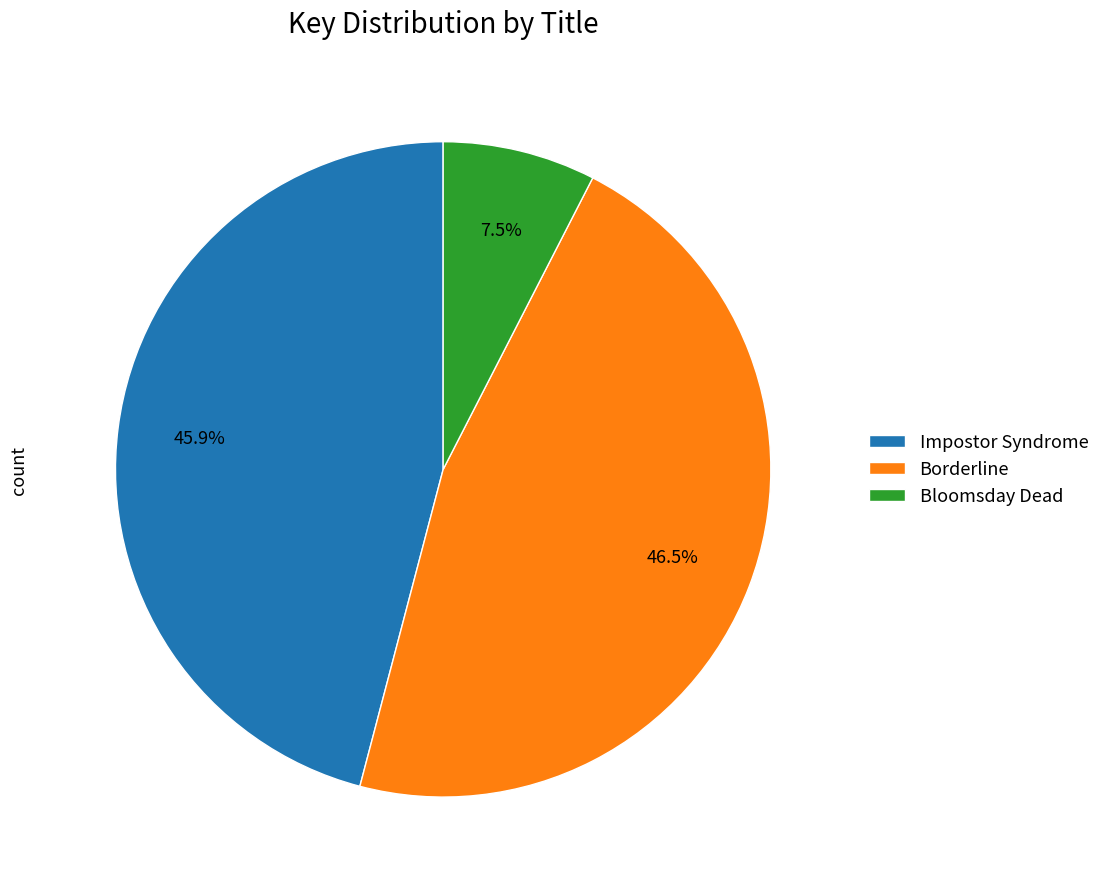

To the nearest percent, what is the combined percentage of Impostor Syndrome and Borderline?

92%